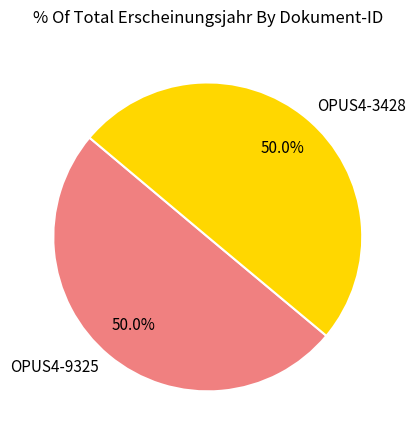

To the nearest percent, what is the average slice percentage?

50%